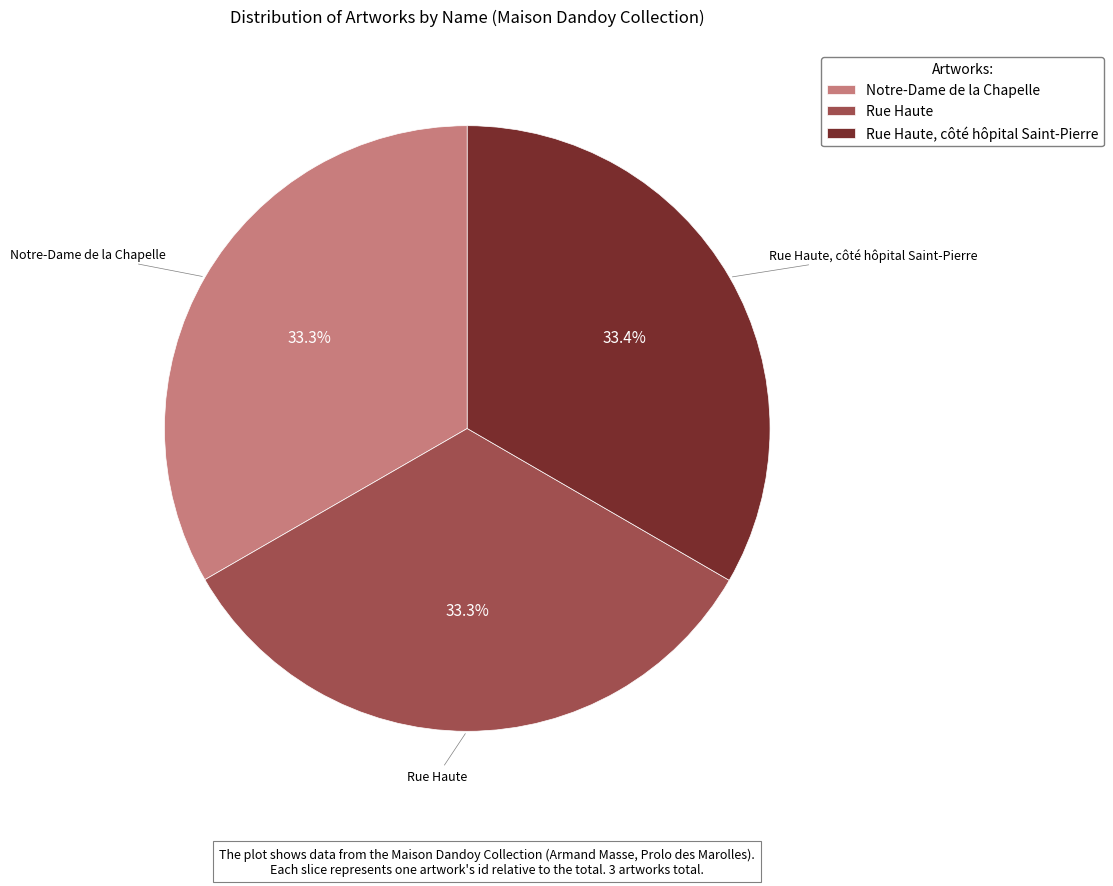

True or false: Rue Haute accounts for 33% of the total.

True